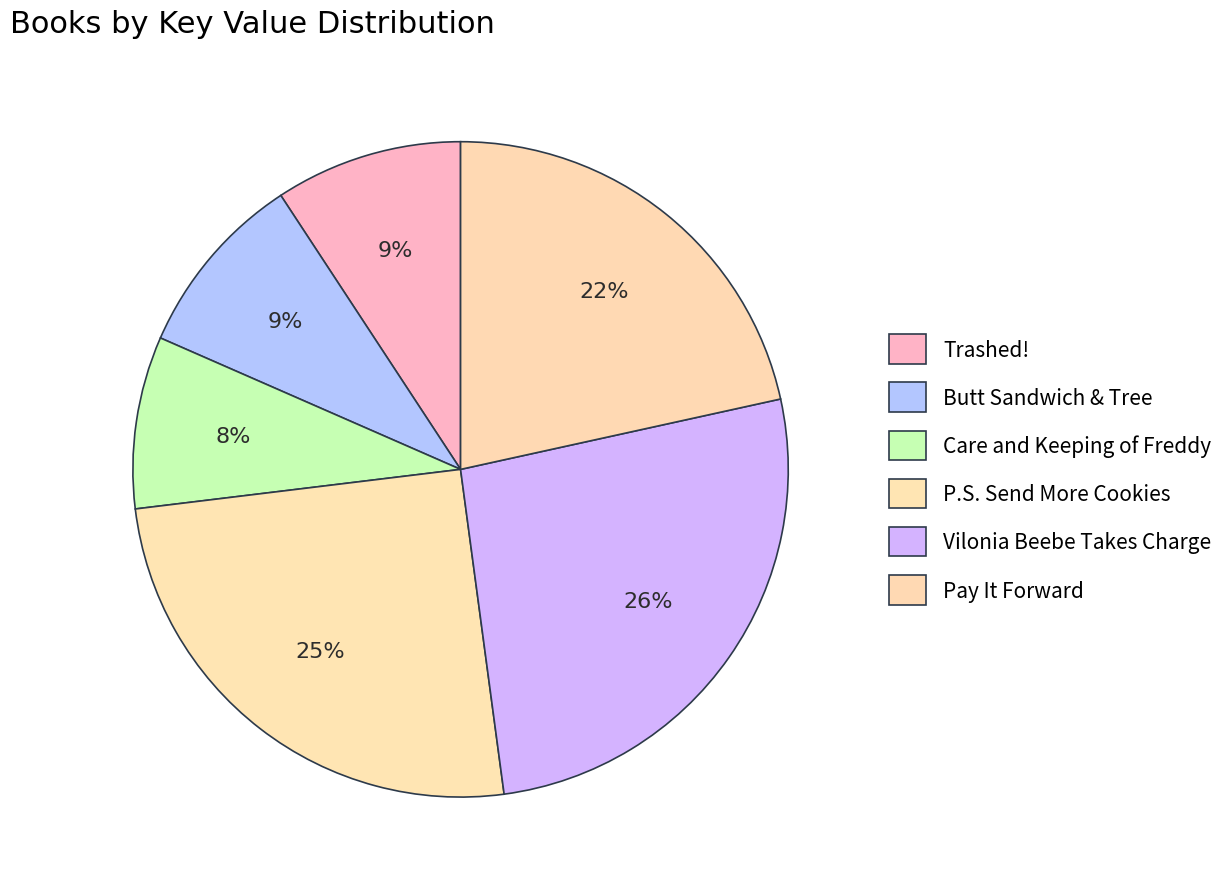

Rank the categories by value from highest to lowest.

Vilonia Beebe Takes Charge, P.S. Send More Cookies, Pay It Forward, Trashed!, Butt Sandwich & Tree, Care and Keeping of Freddy